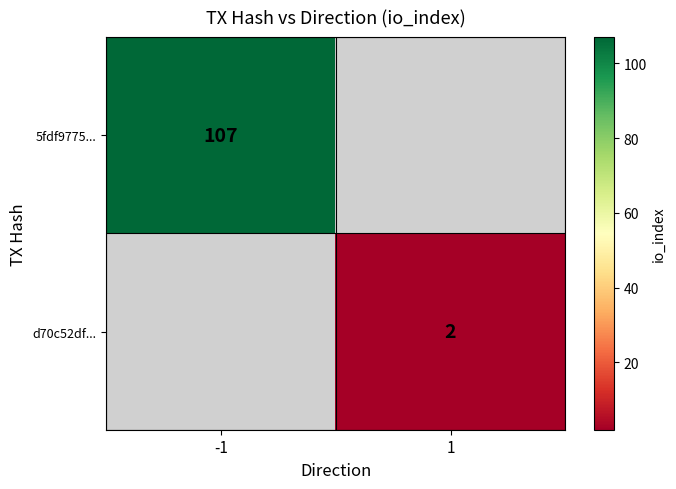

The value of 5fdf9775... at -1 is 153. True or false?

False